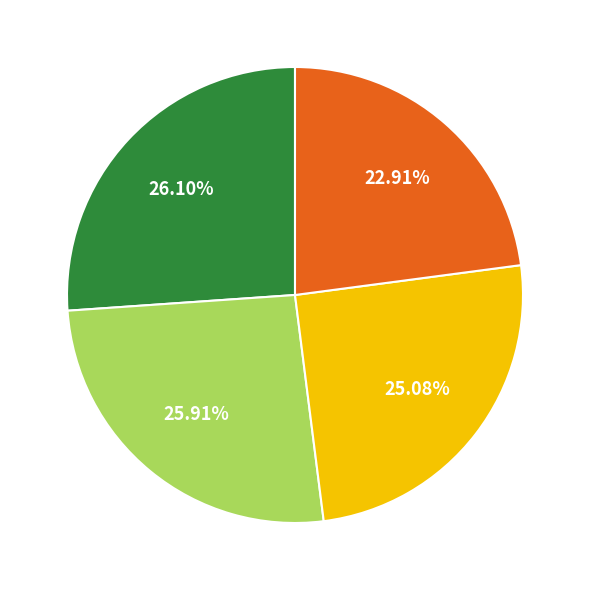

Does any single category account for the majority?

No